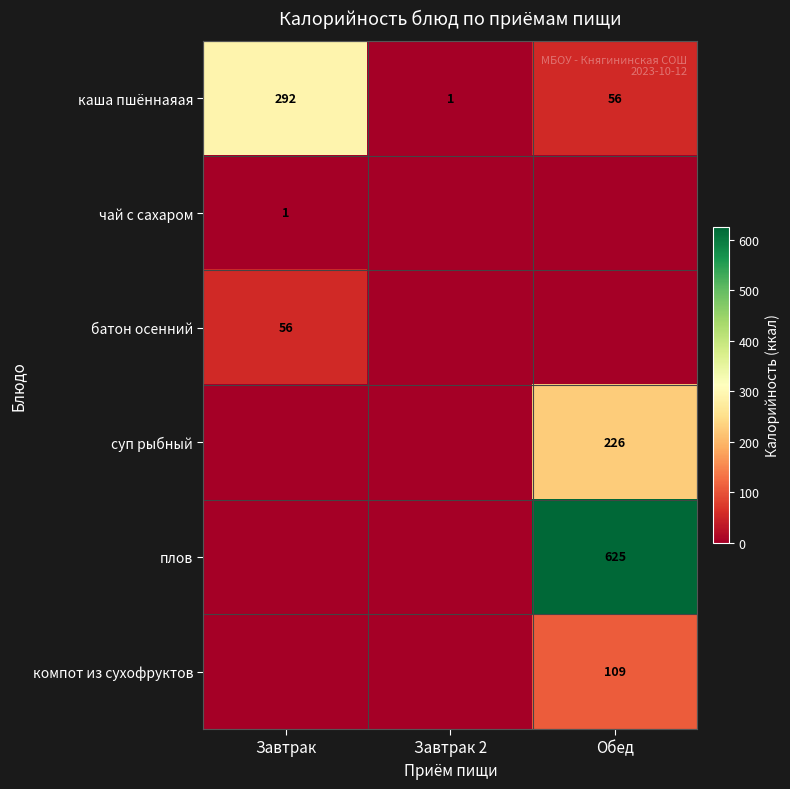

What is the sum of all каша пшённаяая values?

349